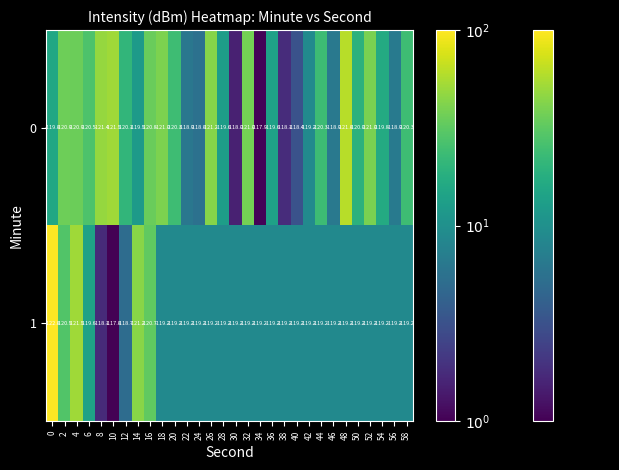

What is the difference between the 1 values at 56 and 4?

2.3